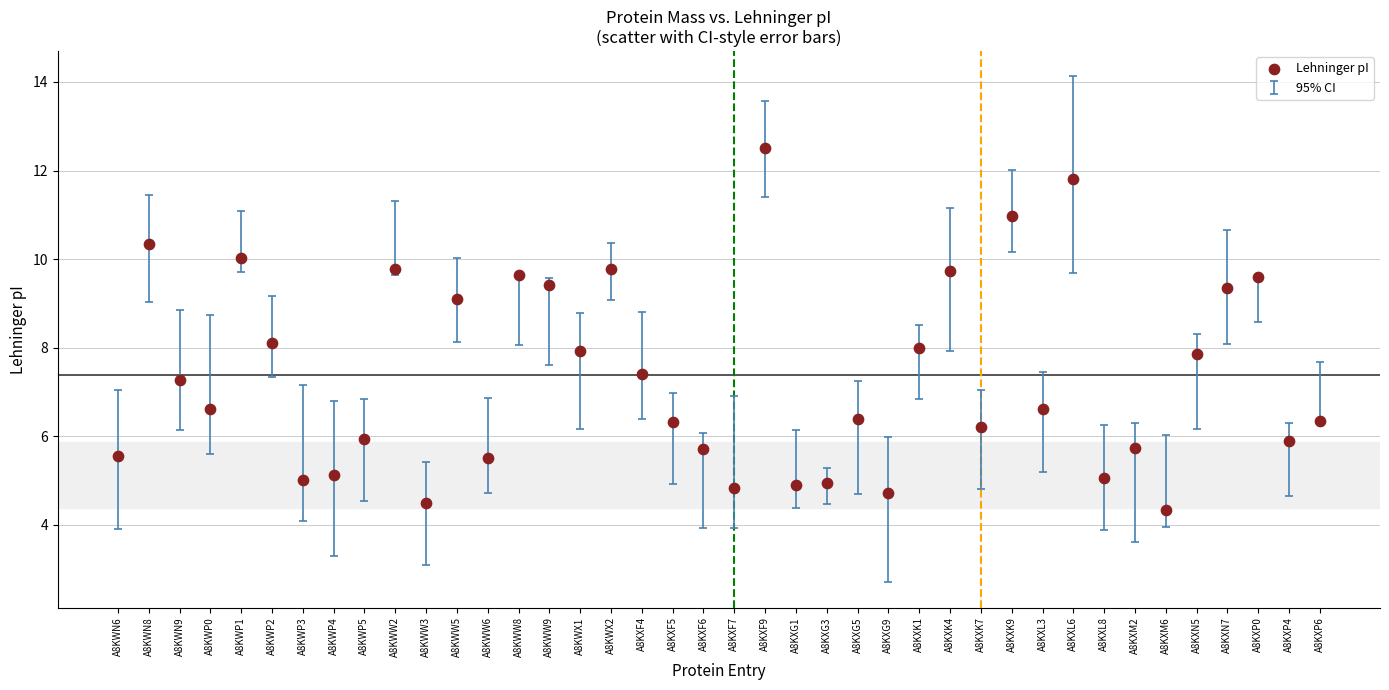

What is the range of Y values (max minus min)?

8.2